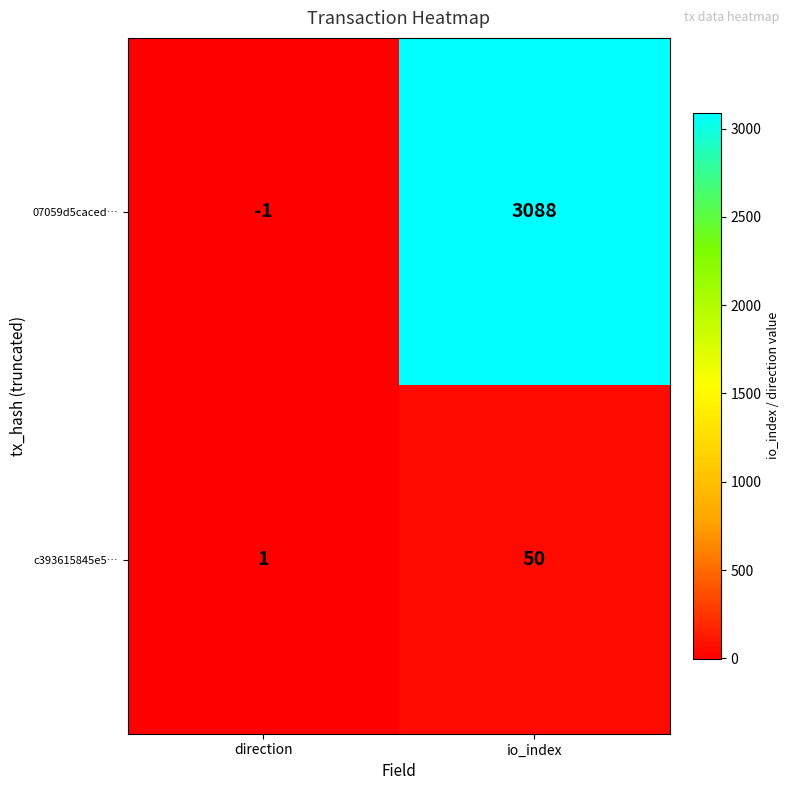

What is the maximum value shown in the chart?

3088